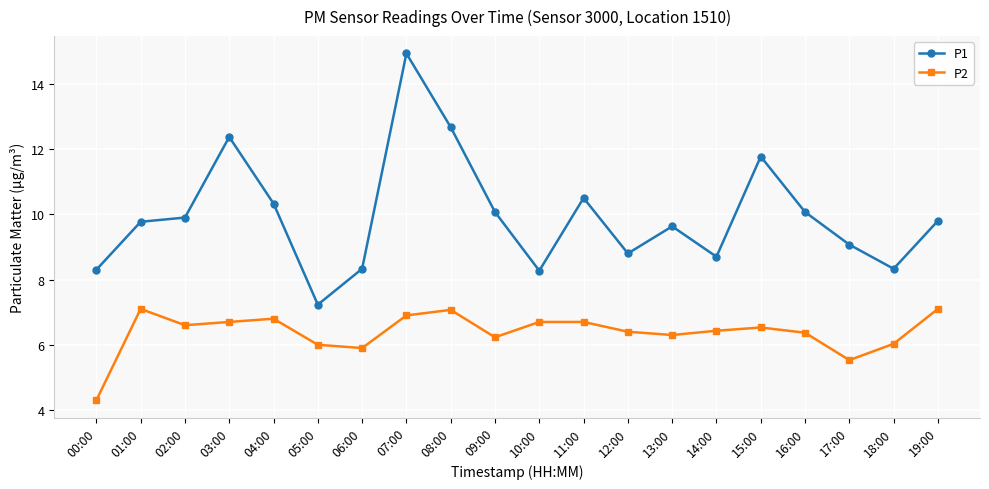

At 09:00, list the series in order from largest to smallest.

P1, P2